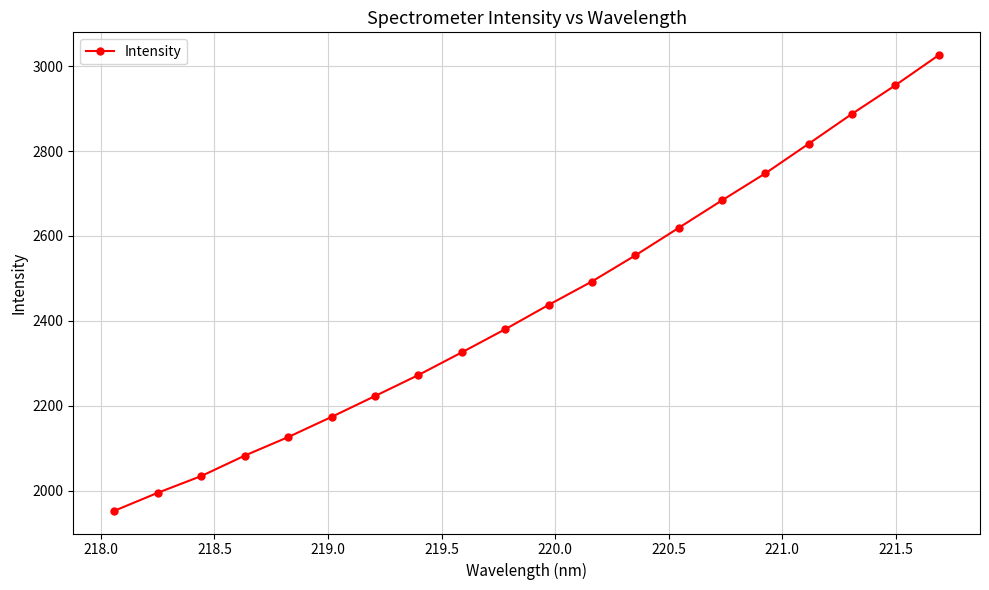

What is the minimum value shown in the chart?

1952.8